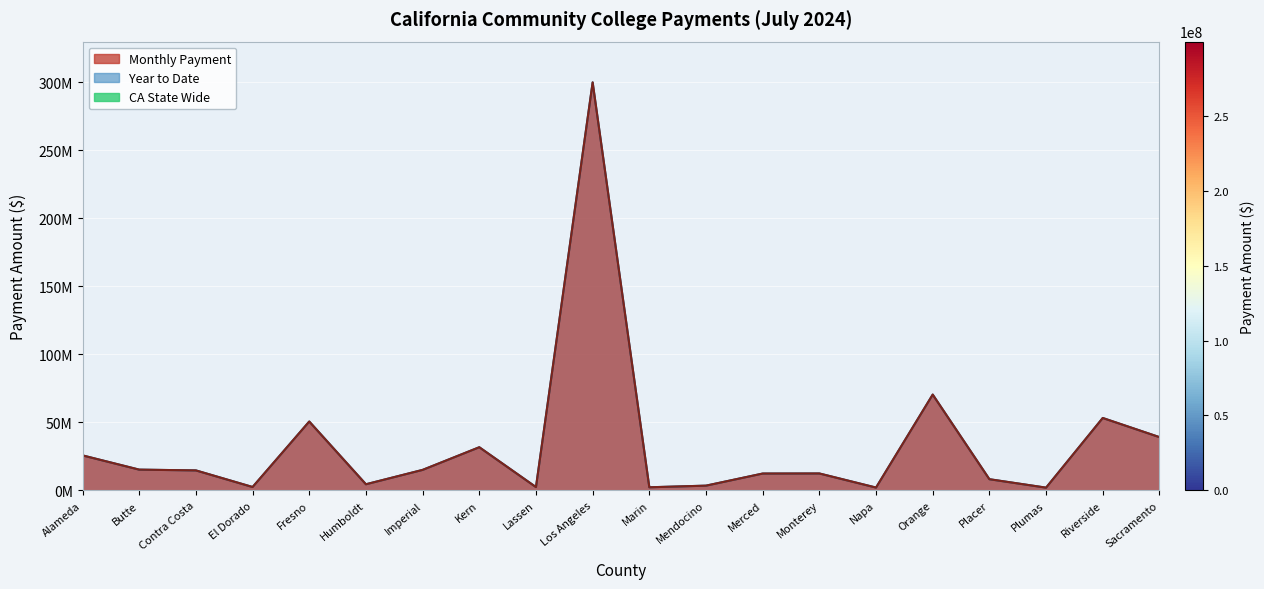

Is it true that Monthly Payment equals 1991769 at Napa?

True